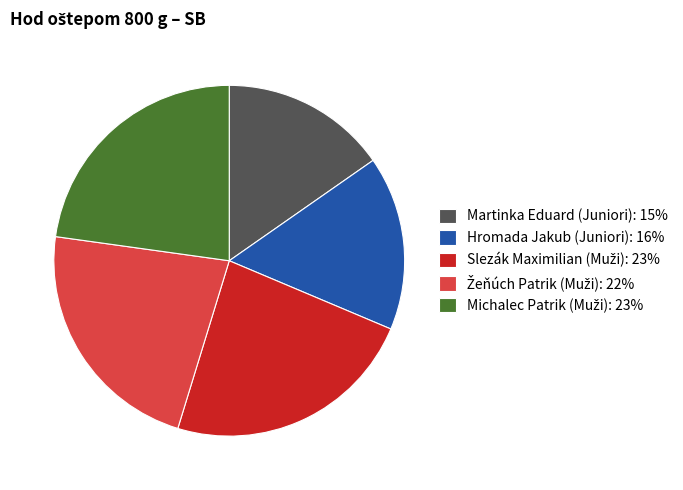

True or false: Martinka Eduard (Juniori): 15% accounts for 1% of the total.

False